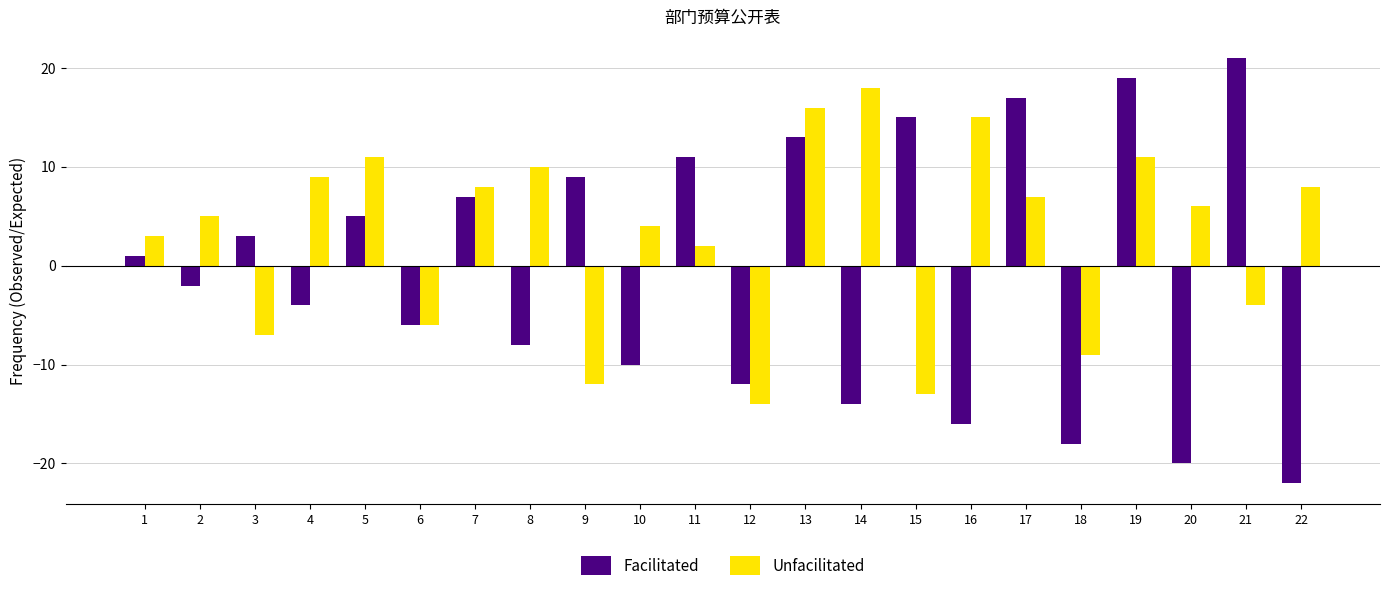

At which category does the chart reach its peak across all series?

21